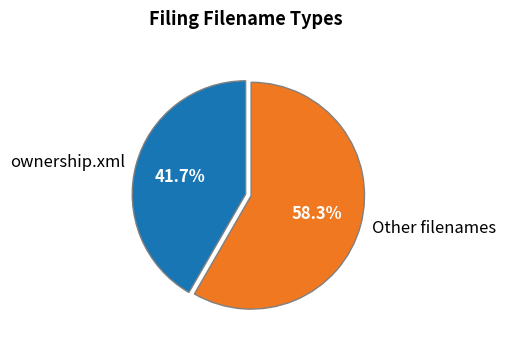

Count the number of slices in the pie.

2